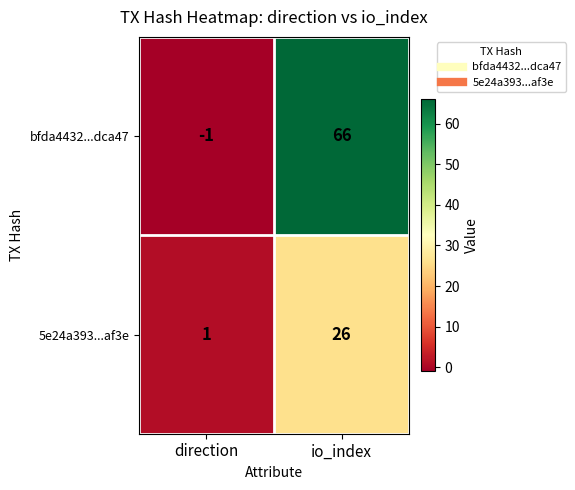

Reading right to left, list all the values displayed in this chart.

bfda4432...dca47: io_index=66	direction=-1
5e24a393...af3e: io_index=26	direction=1